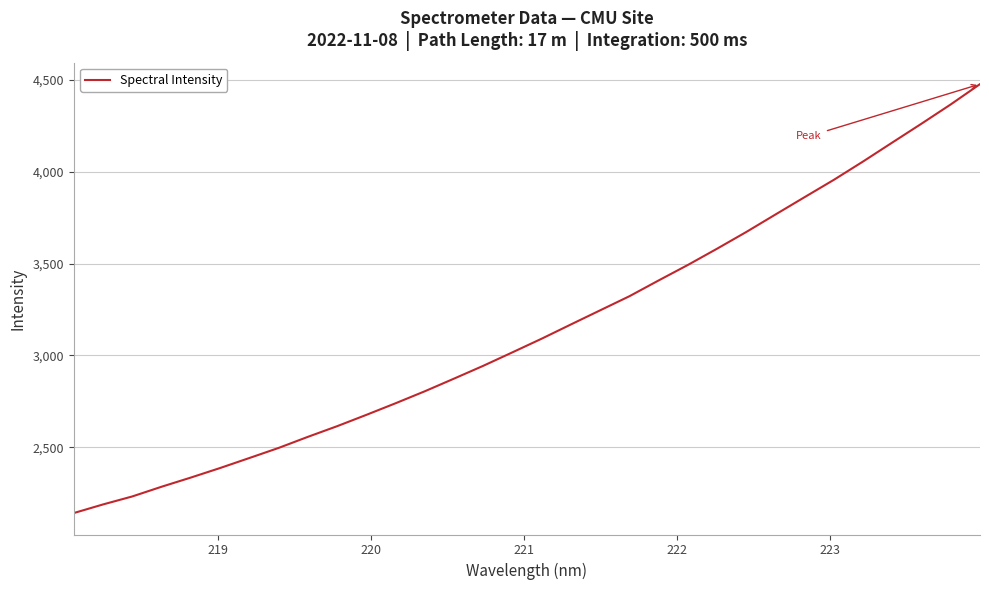

What is the difference between the maximum and minimum values?

2336.9